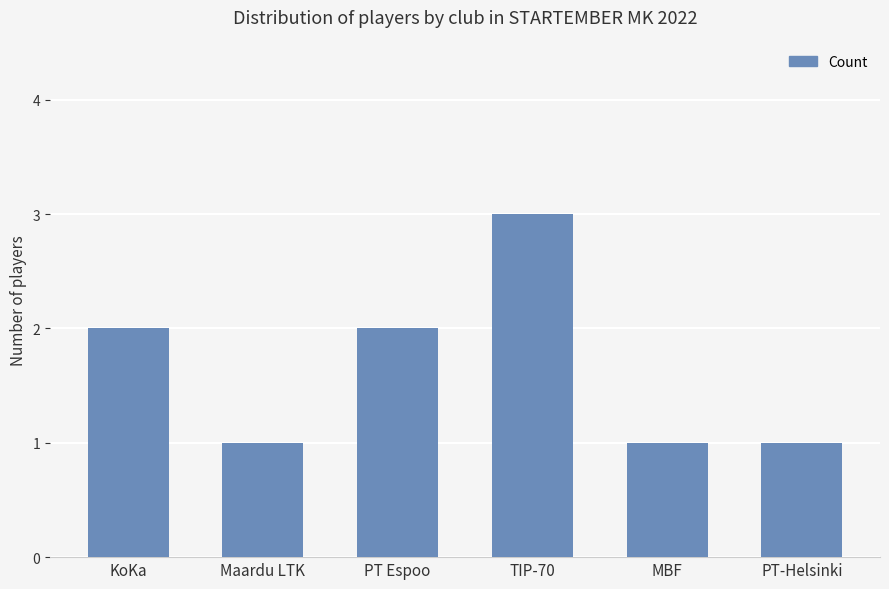

What is the ratio of the value at MBF to the value at Maardu LTK?

1.0